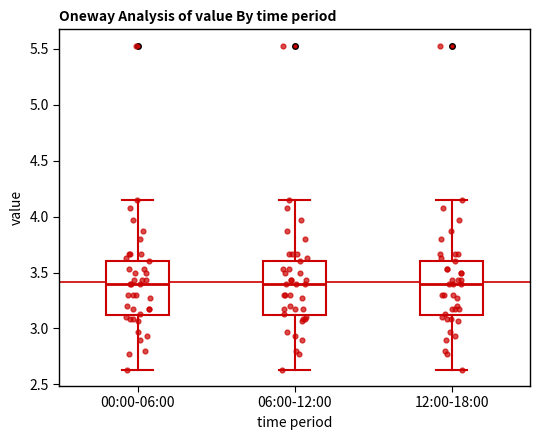

Reading left to right, read every box against the y-axis: the position of its median line, the range the box covers, and the ends of its whiskers. The values are not printed on the chart, so give them approximately, as read against the axis.

00:00-06:00: median 3.40, box 3.10 to 3.60, whiskers 2.65 to 4.15
06:00-12:00: median 3.40, box 3.10 to 3.60, whiskers 2.65 to 4.15
12:00-18:00: median 3.40, box 3.10 to 3.60, whiskers 2.65 to 4.15